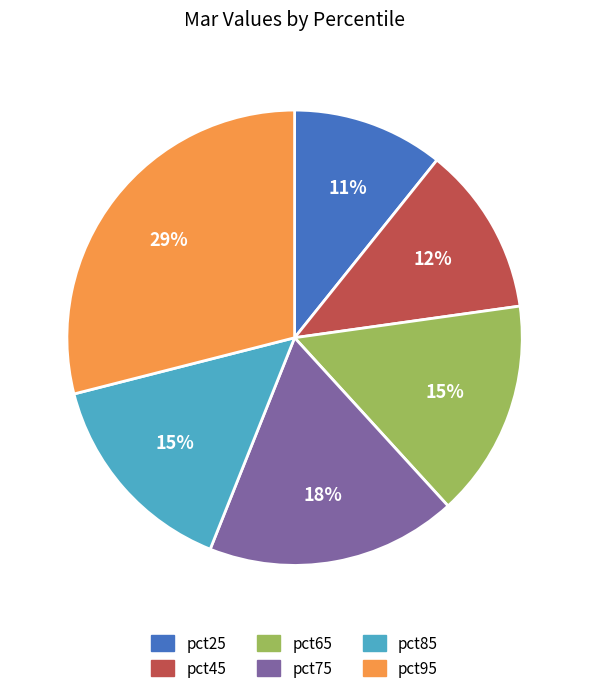

Is it true that pct45 is 12% of the pie?

True